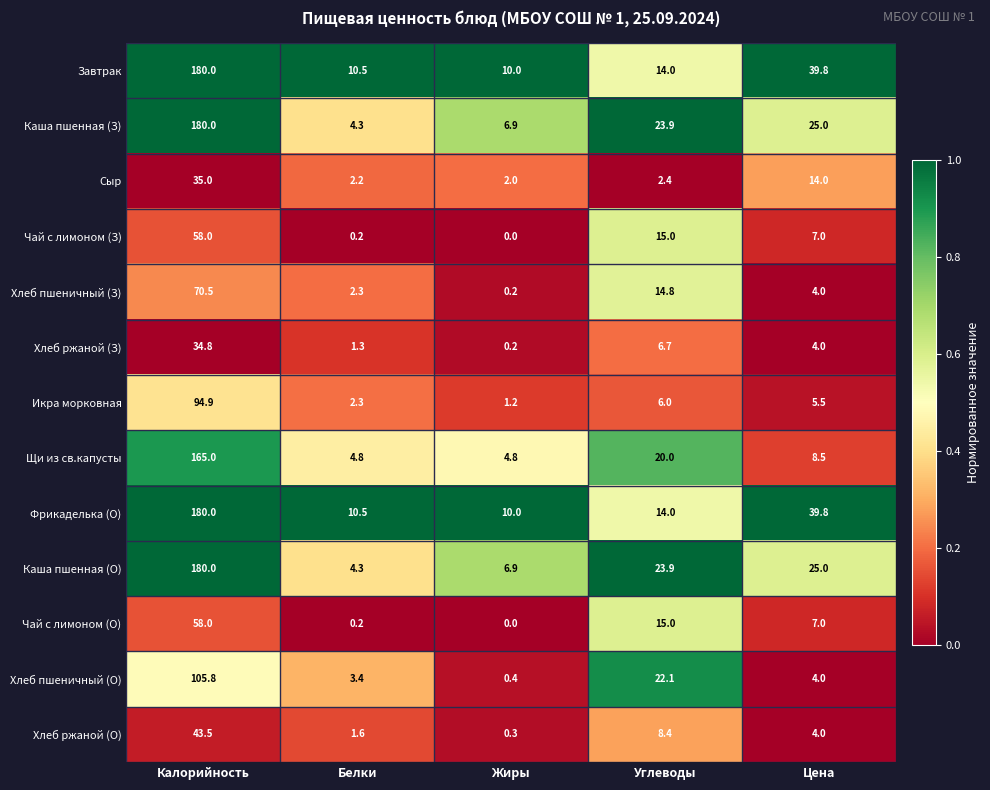

What value does the Завтрак series have at Цена?

39.8